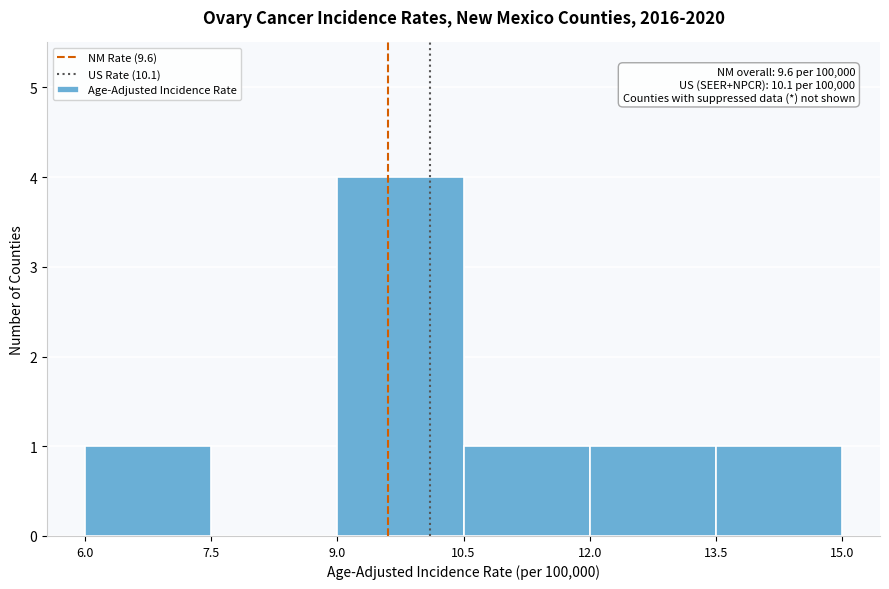

Which range on the x-axis has the tallest bar?

9.0 to 10.5